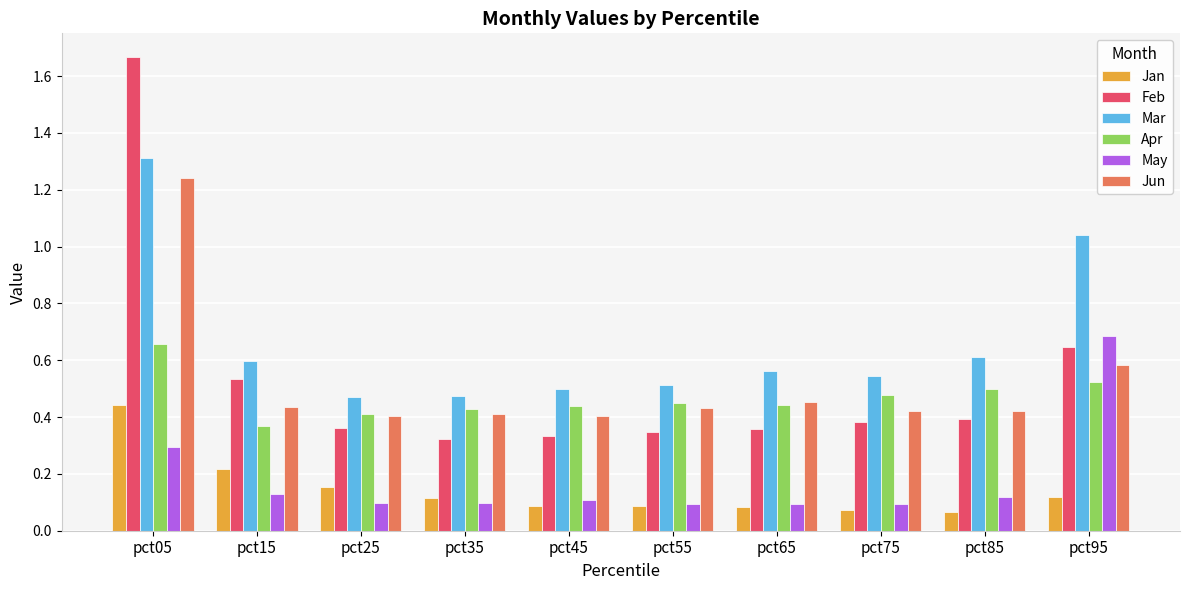

What is the difference between the maximum and second lowest values in the Feb series?

1.3